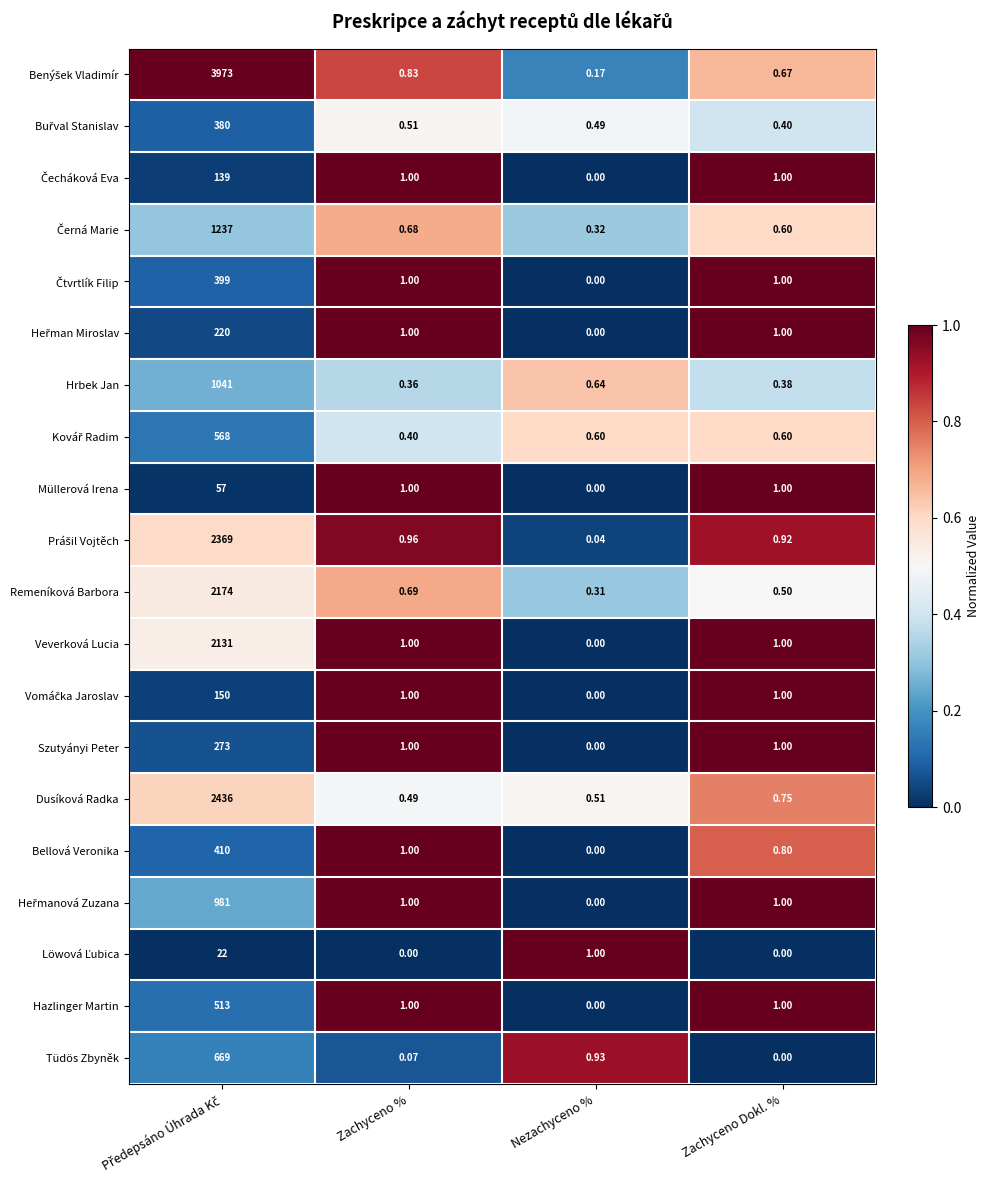

At which label does Müllerová Irena reach its minimum?

Nezachyceno %